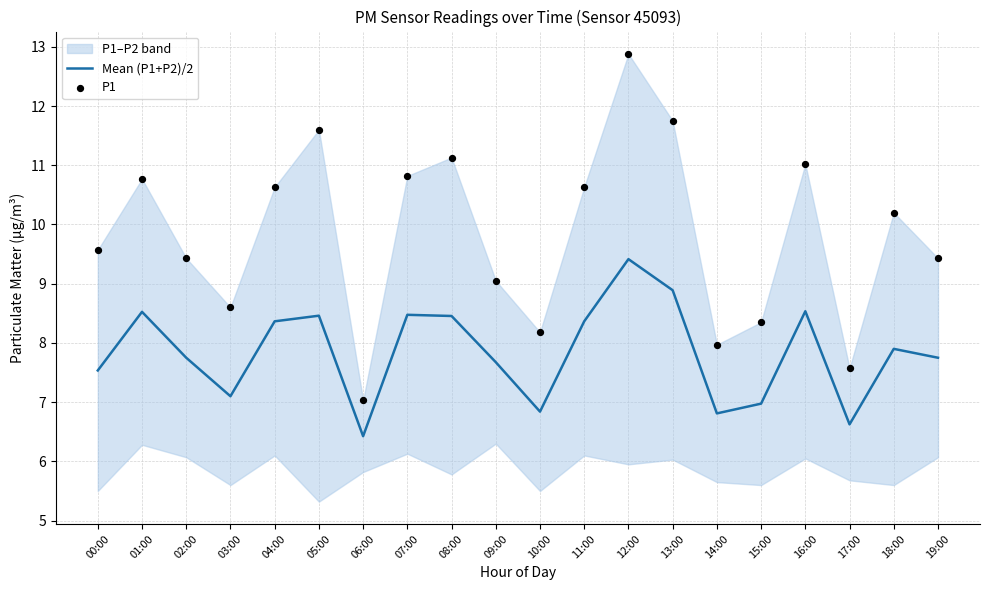

What is the total value across all series at 14:00?

14.8